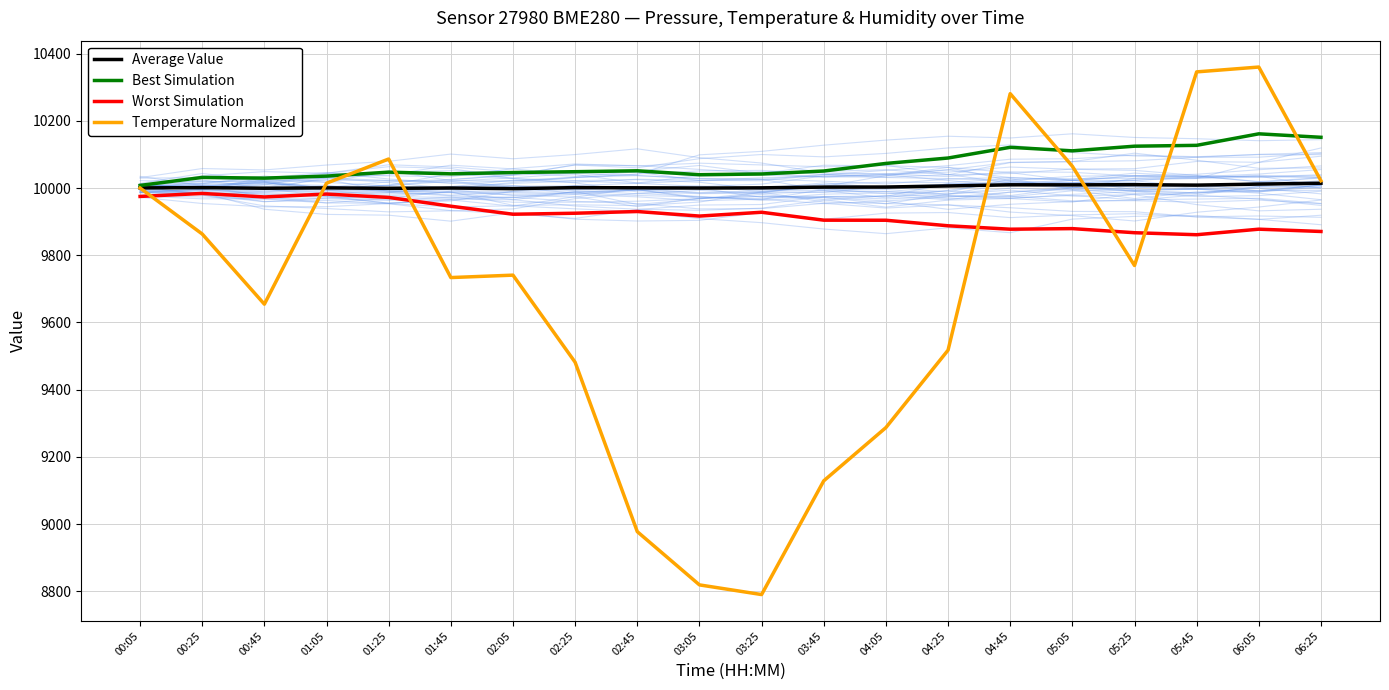

Where is the first local minimum for Temperature Normalized?

00:45